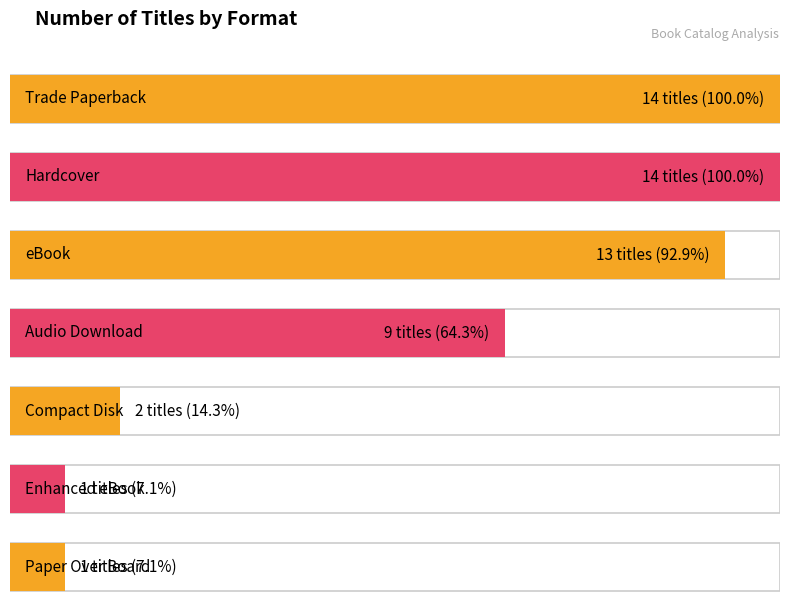

Is it true that the value at Paper Over Board is 1?

True